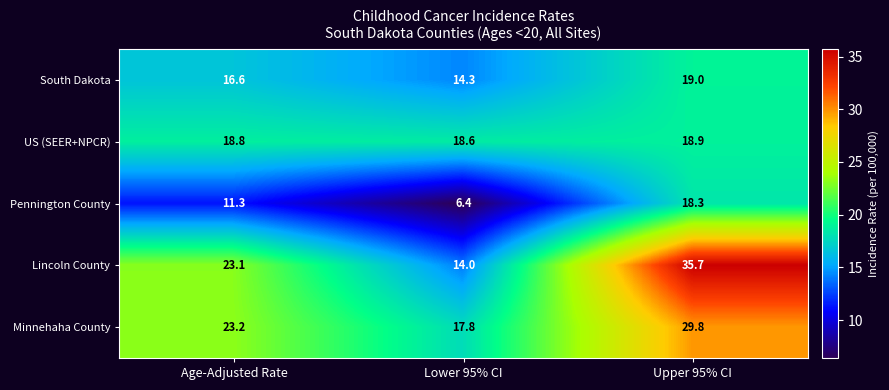

What is the greatest value displayed?

35.7